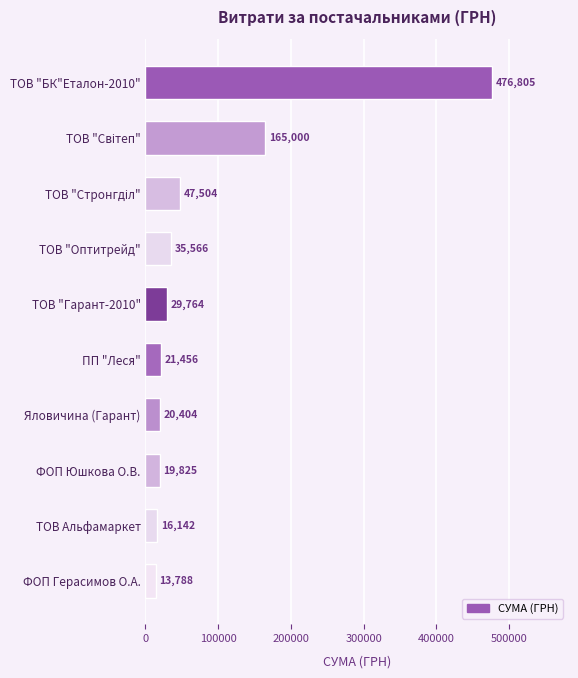

The chart shows a value of 16142.0 at ТОВ Альфамаркет. True or false?

True